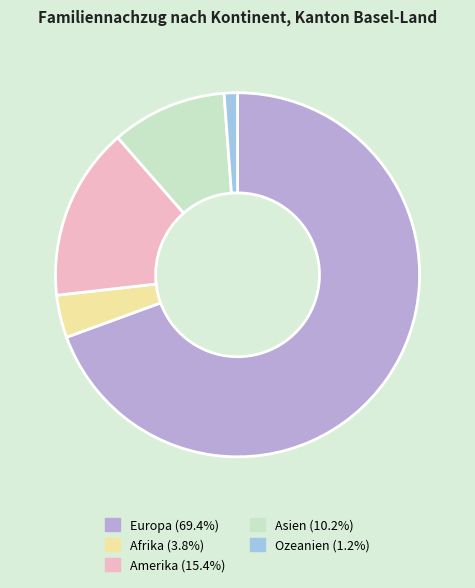

Does Europa (69.4%) account for over 50% of the chart?

Yes